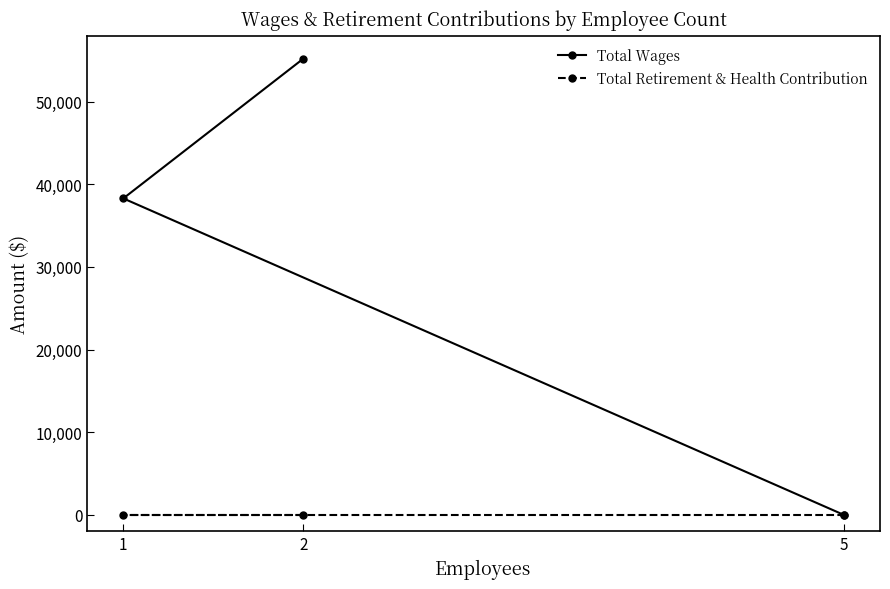

The value of Total Wages at 5 is 0. True or false?

True